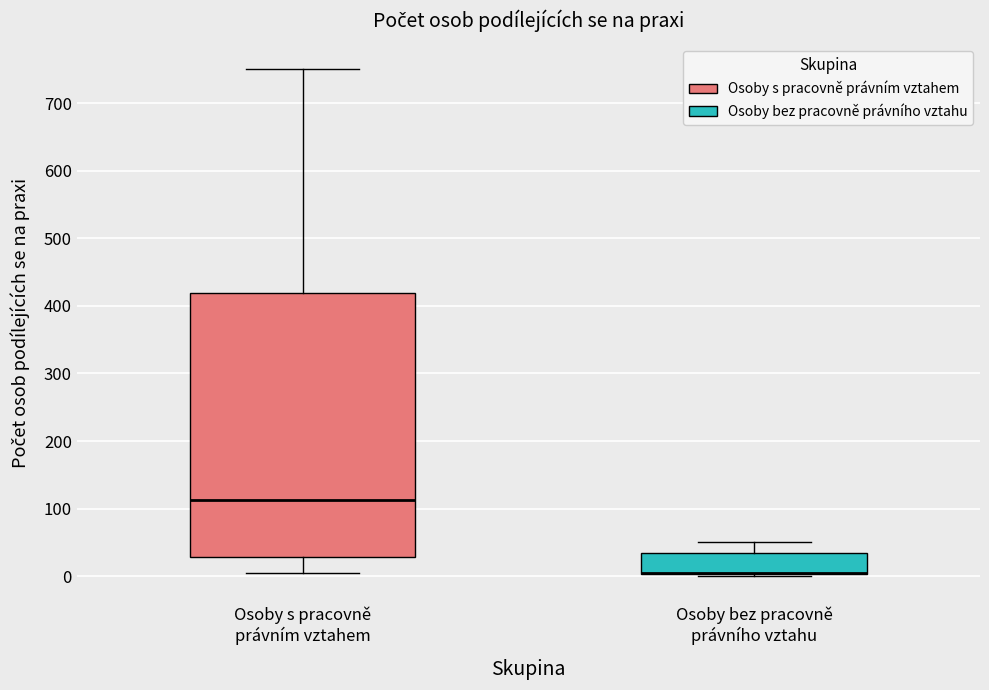

Where does the lower whisker of the box for Osoby s pracovně právním vztahem end on the y-axis? The values are not printed on the chart, so give them approximately, as read against the axis.

0